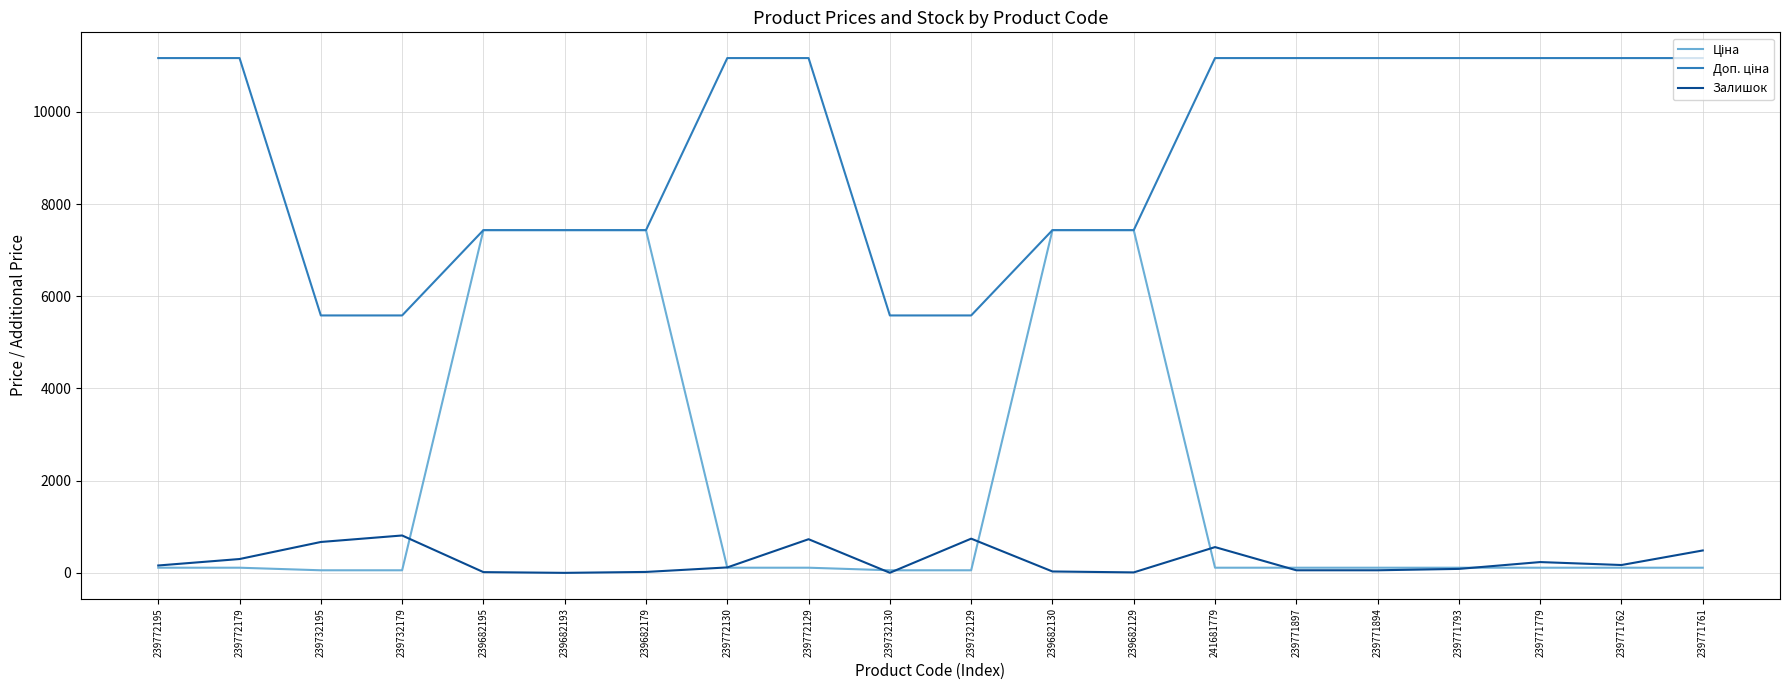

How many lines are shown in the chart?

3